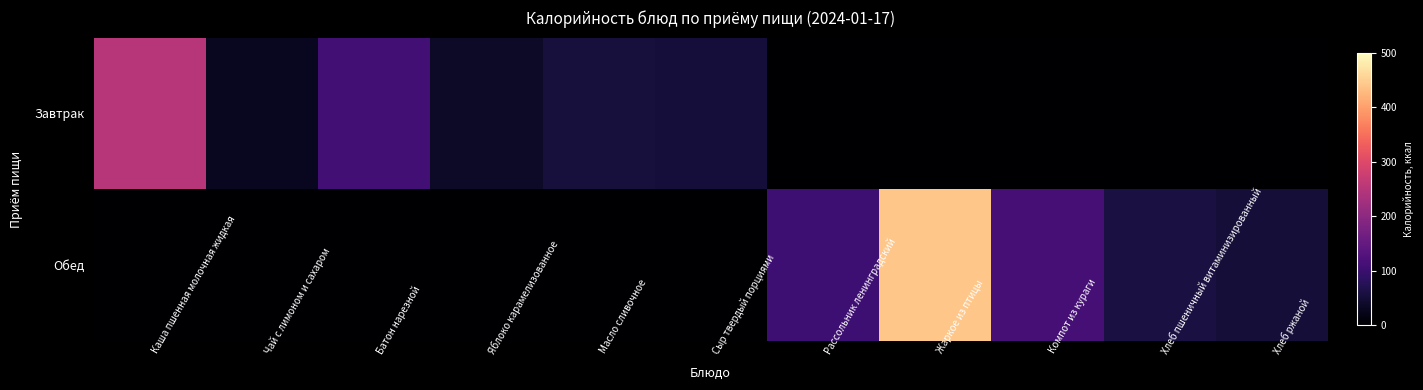

Reading left to right, transcribe all the data shown in this chart.

Завтрак: Каша пшенная молочная жидкая=250.4	Чай с лимоном и сахаром=29.8	Батон нарезной=108.0	Яблоко карамелизованное=37.5	Масло сливочное=56.6	Сыр твердый порциями=54.6	Рассольник ленинградский=0.0	Жаркое из птицы=0.0	Компот из кураги=0.0	Хлеб пшеничный витаминизированный=0.0	Хлеб ржаной=0.0
Обед: Каша пшенная молочная жидкая=0.0	Чай с лимоном и сахаром=0.0	Батон нарезной=0.0	Яблоко карамелизованное=0.0	Масло сливочное=0.0	Сыр твердый порциями=0.0	Рассольник ленинградский=105.5	Жаркое из птицы=440.2	Компот из кураги=112.4	Хлеб пшеничный витаминизированный=59.7	Хлеб ржаной=52.2